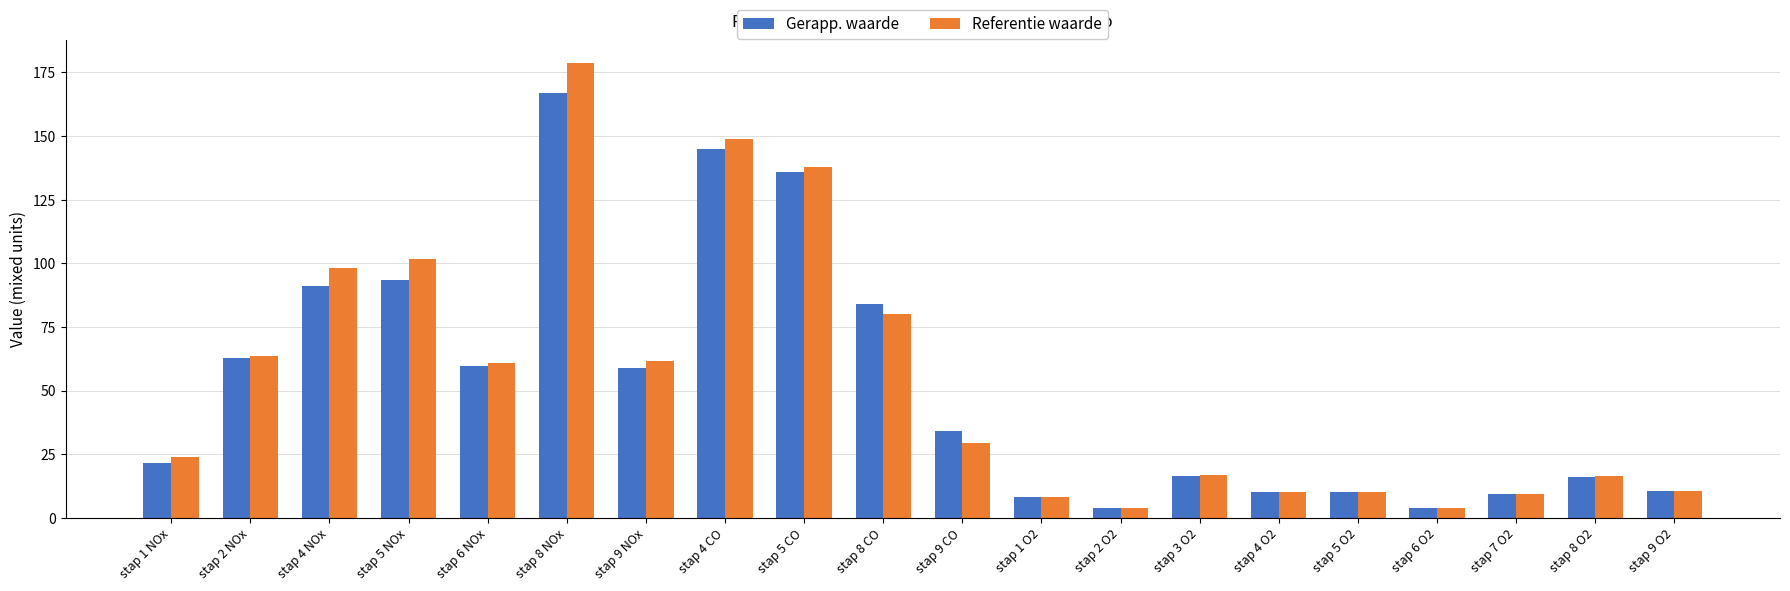

At which category is the sum across all series the highest?

stap 8 NOx